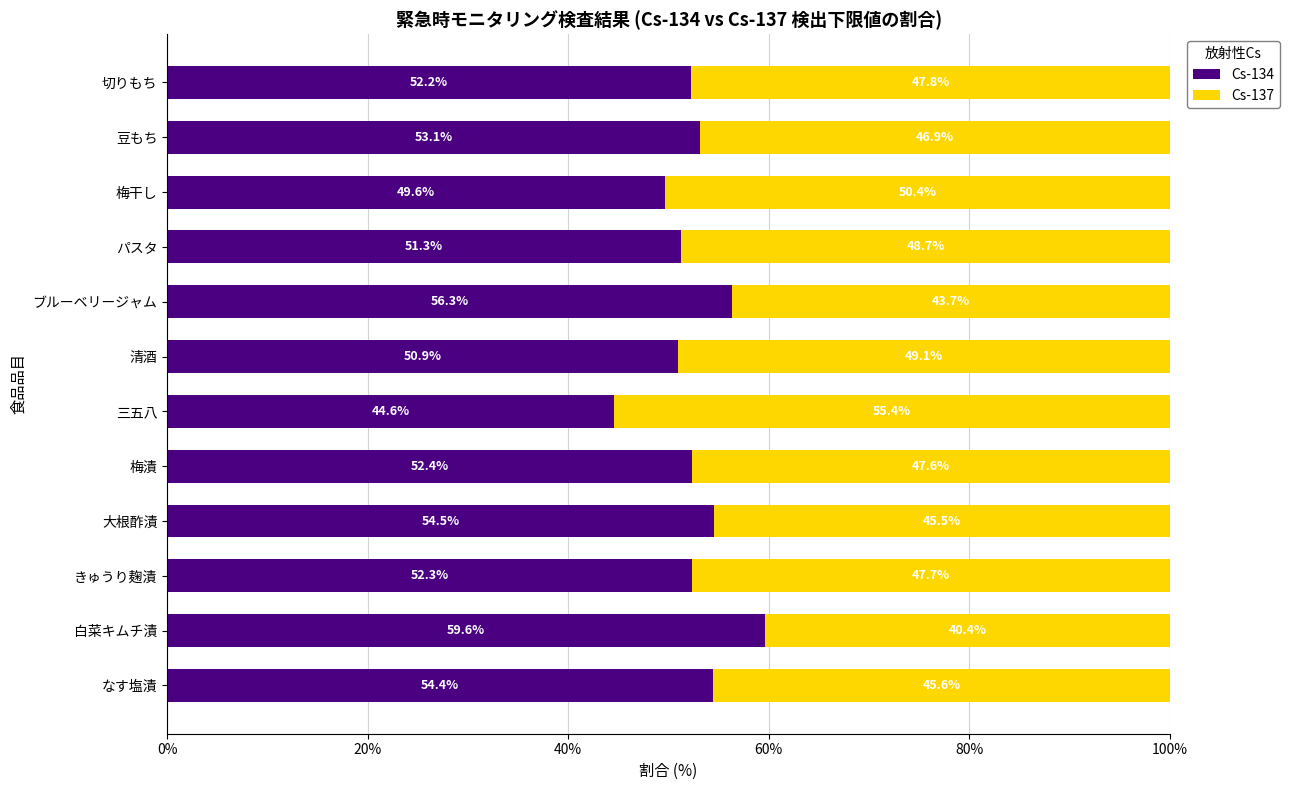

Is it true that Cs-134 equals 44.6 at 三五八?

True